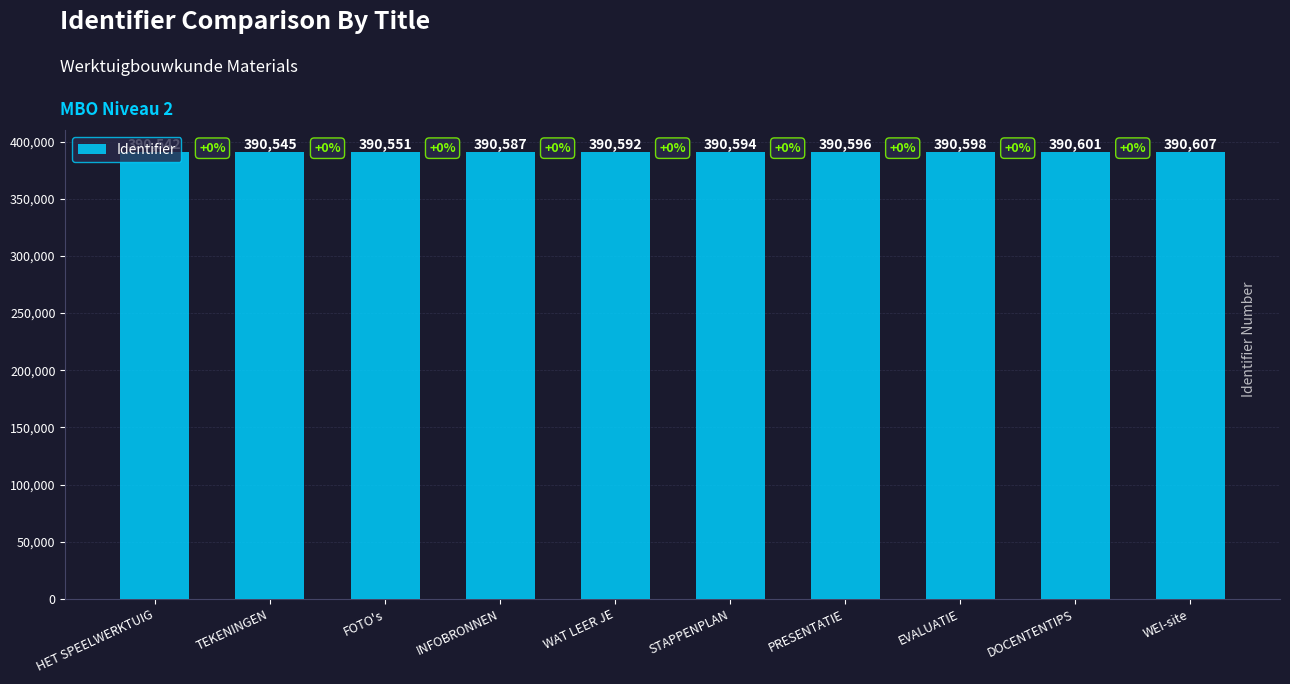

Reading right to left, extract all data points from this chart.

WEI-site=390607	DOCENTENTIPS=390601	EVALUATIE=390598	PRESENTATIE=390596	STAPPENPLAN=390594	WAT LEER JE=390592	INFOBRONNEN=390587	FOTO's=390551	TEKENINGEN=390545	HET SPEELWERKTUIG=390542